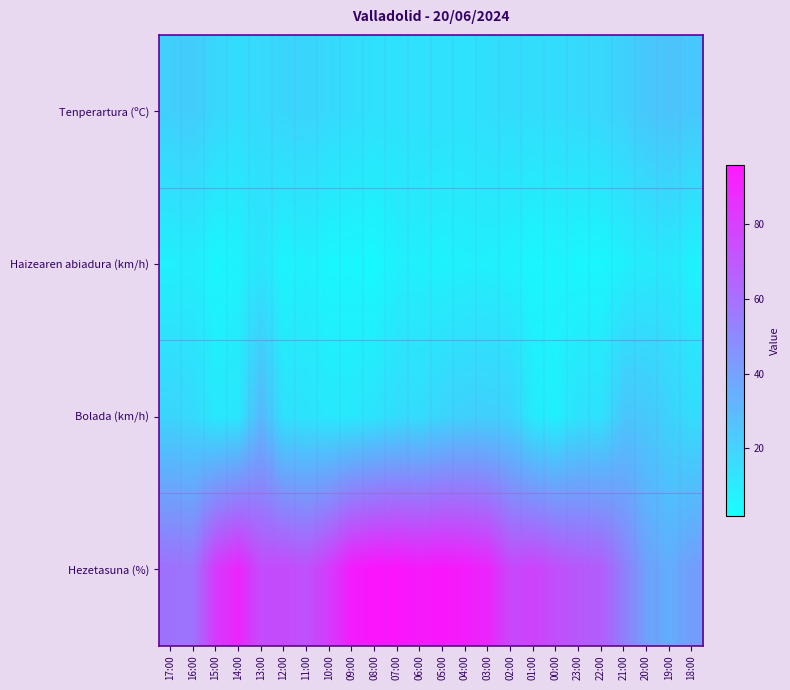

Reading left to right, list all the values displayed in this chart.

Tenperartura (ºC): 17:00=19.2	16:00=20.4	15:00=16.3	14:00=13.6	13:00=14.9	12:00=16.8	11:00=17.2	10:00=15.2	09:00=13.6	08:00=12.2	07:00=11.8	06:00=12.2	05:00=12.1	04:00=11.6	03:00=13.0	02:00=14.0	01:00=13.4	00:00=14.0	23:00=14.9	22:00=16.0	21:00=18.5	20:00=22.6	19:00=24.1	18:00=22.0
Haizearen abiadura (km/h): 17:00=6.0	16:00=7.0	15:00=3.0	14:00=5.0	13:00=10.0	12:00=4.0	11:00=6.0	10:00=3.0	09:00=3.0	08:00=2.0	07:00=6.0	06:00=6.0	05:00=5.0	04:00=6.0	03:00=6.0	02:00=5.0	01:00=3.0	00:00=4.0	23:00=3.0	22:00=3.0	21:00=6.0	20:00=8.0	19:00=9.0	18:00=5.0
Bolada (km/h): 17:00=17.0	16:00=15.0	15:00=9.0	14:00=10.0	13:00=29.0	12:00=12.0	11:00=11.0	10:00=9.0	09:00=9.0	08:00=11.0	07:00=14.0	06:00=14.0	05:00=17.0	04:00=19.0	03:00=19.0	02:00=18.0	01:00=8.0	00:00=6.0	23:00=12.0	22:00=12.0	21:00=23.0	20:00=22.0	19:00=18.0	18:00=14.0
Hezetasuna (%): 17:00=58.0	16:00=57.0	15:00=81.0	14:00=89.0	13:00=73.0	12:00=74.0	11:00=71.0	10:00=80.0	09:00=93.0	08:00=96.0	07:00=96.0	06:00=94.0	05:00=95.0	04:00=93.0	03:00=89.0	02:00=75.0	01:00=77.0	00:00=72.0	23:00=68.0	22:00=66.0	21:00=52.0	20:00=38.0	19:00=33.0	18:00=40.0